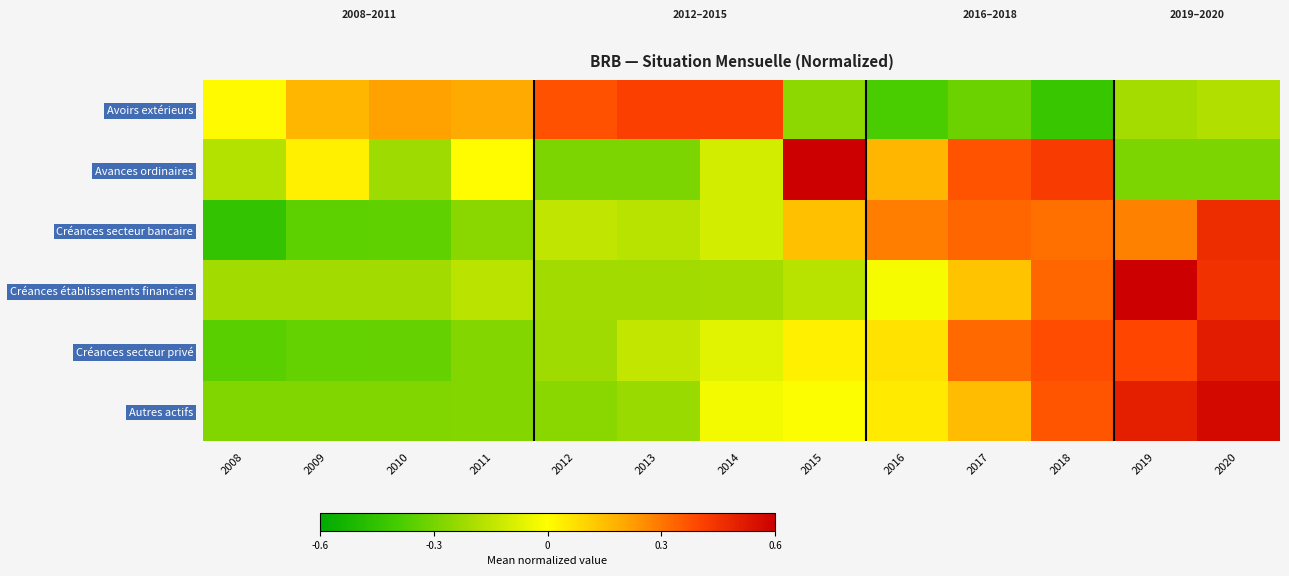

Reading left to right, extract all data points from this chart.

Avoirs extérieurs: 2008=0.0	2009=0.2	2010=0.2	2011=0.2	2012=0.4	2013=0.4	2014=0.4	2015=-0.3	2016=-0.4	2017=-0.3	2018=-0.4	2019=-0.2	2020=-0.2
Avances ordinaires: 2008=-0.2	2009=0.0	2010=-0.2	2011=0.0	2012=-0.3	2013=-0.3	2014=-0.1	2015=0.6	2016=0.2	2017=0.4	2018=0.4	2019=-0.3	2020=-0.3
Créances secteur bancaire: 2008=-0.4	2009=-0.3	2010=-0.3	2011=-0.3	2012=-0.1	2013=-0.2	2014=-0.1	2015=0.1	2016=0.3	2017=0.3	2018=0.3	2019=0.3	2020=0.5
Créances établissements financiers: 2008=-0.2	2009=-0.2	2010=-0.2	2011=-0.2	2012=-0.2	2013=-0.2	2014=-0.2	2015=-0.2	2016=-0.0	2017=0.1	2018=0.3	2019=0.7	2020=0.5
Créances secteur privé: 2008=-0.4	2009=-0.3	2010=-0.3	2011=-0.3	2012=-0.2	2013=-0.1	2014=-0.1	2015=0.0	2016=0.1	2017=0.3	2018=0.4	2019=0.4	2020=0.5
Autres actifs: 2008=-0.3	2009=-0.3	2010=-0.3	2011=-0.3	2012=-0.3	2013=-0.2	2014=-0.0	2015=-0.0	2016=0.0	2017=0.2	2018=0.4	2019=0.5	2020=0.6